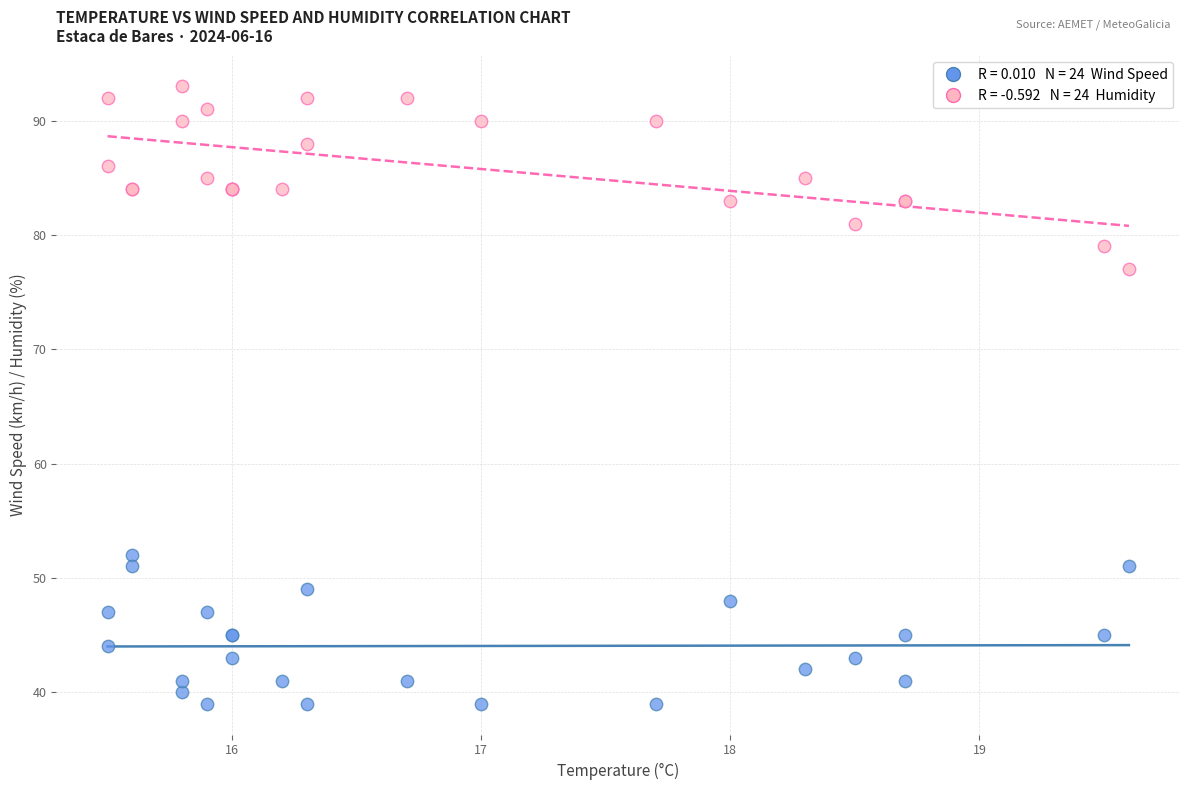

Across all series, what Y value is closest to 66?

77